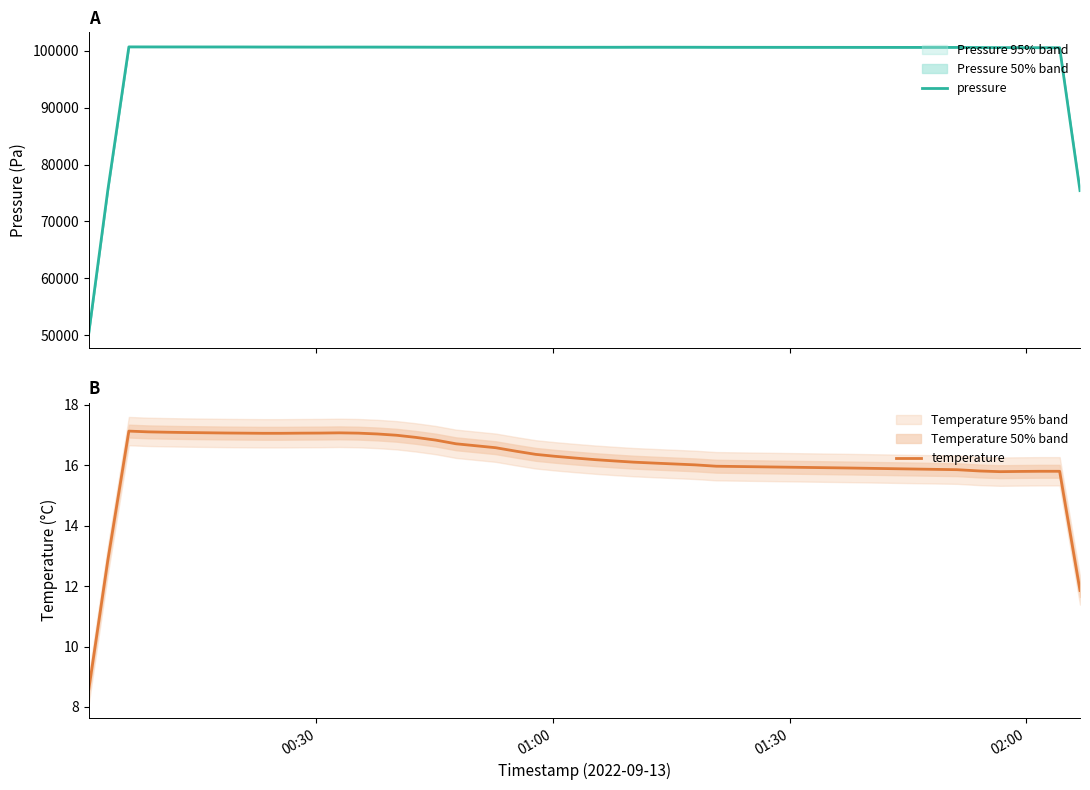

True or false: temperature has a value of 11.0 at 15.

False